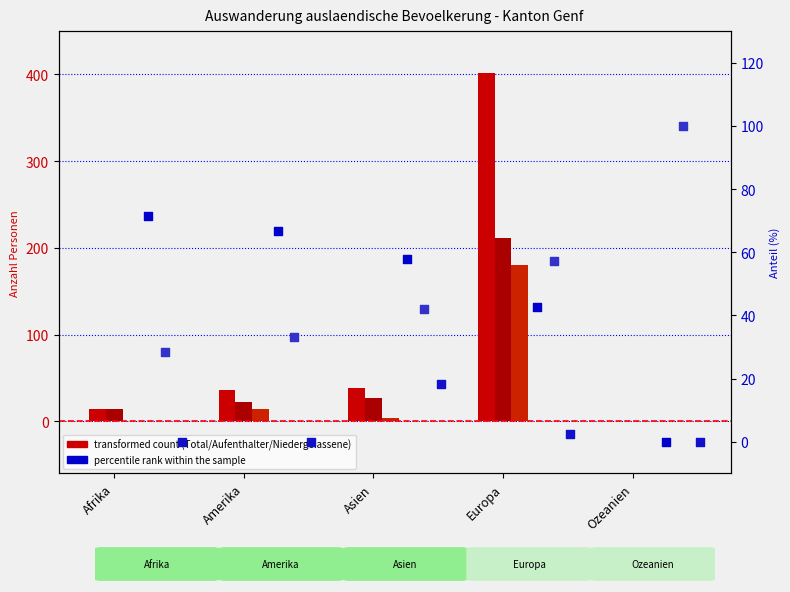

At which category is the sum across all series the highest?

Europa